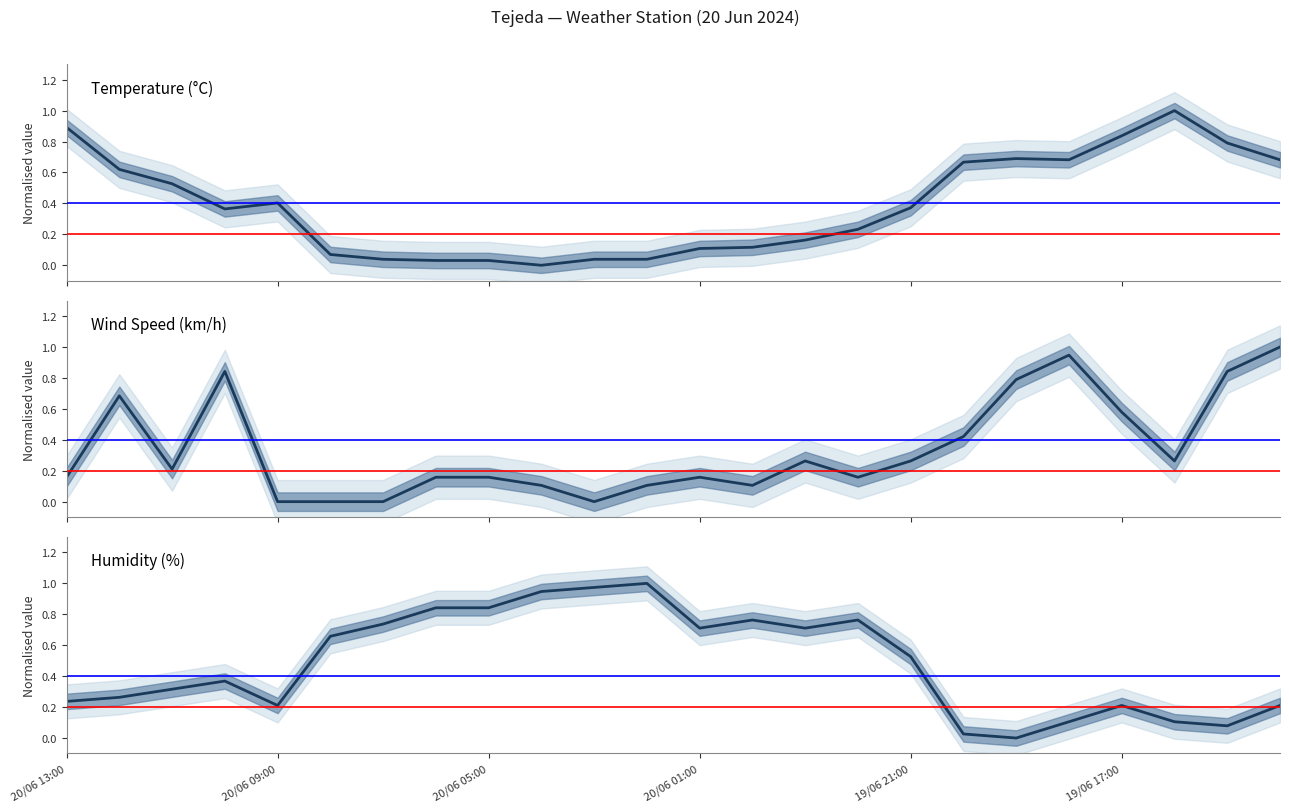

Reading left to right, what are all the values shown in this chart?

Temperature (°C): 0.9	0.6	0.5	0.4	0.4	0.1	0.0	0.0	0.0	0.0	0.0	0.0	0.1	0.1	0.2	0.2	0.4	0.7	0.7	0.7	0.8	1.0	0.8	0.7
Wind Speed (km/h): 0.2	0.7	0.2	0.8	0.0	0.0	0.0	0.2	0.2	0.1	0.0	0.1	0.2	0.1	0.3	0.2	0.3	0.4	0.8	0.9	0.6	0.3	0.8	1.0
Humidity (%): 0.2	0.3	0.3	0.4	0.2	0.7	0.7	0.8	0.8	0.9	1.0	1.0	0.7	0.8	0.7	0.8	0.5	0.0	0.0	0.1	0.2	0.1	0.1	0.2